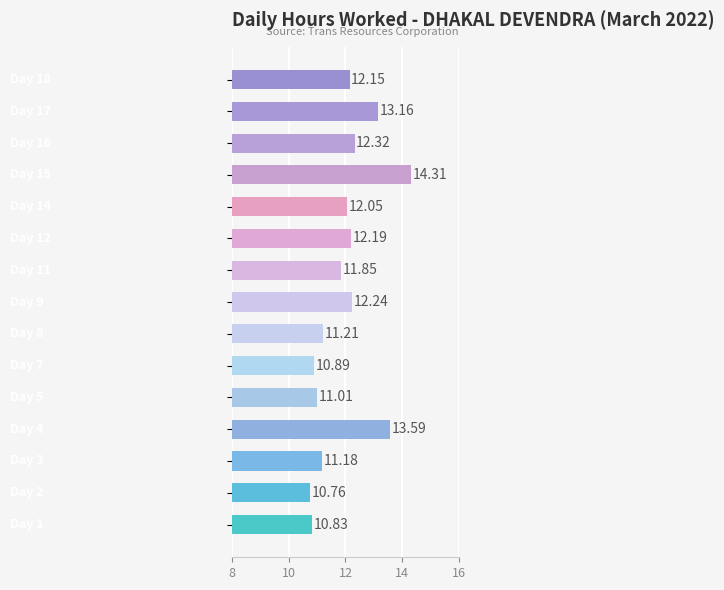

What is the average value?

12.0